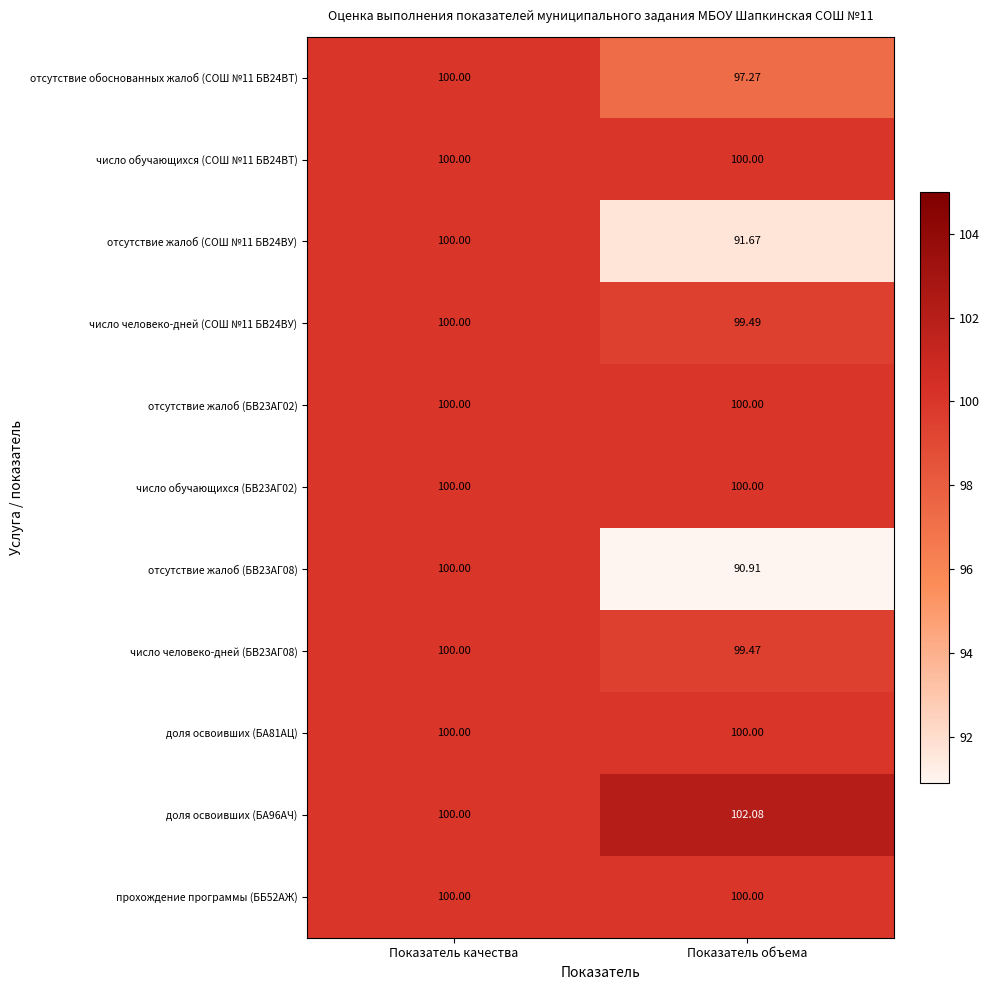

Count the number of data series in this chart.

11